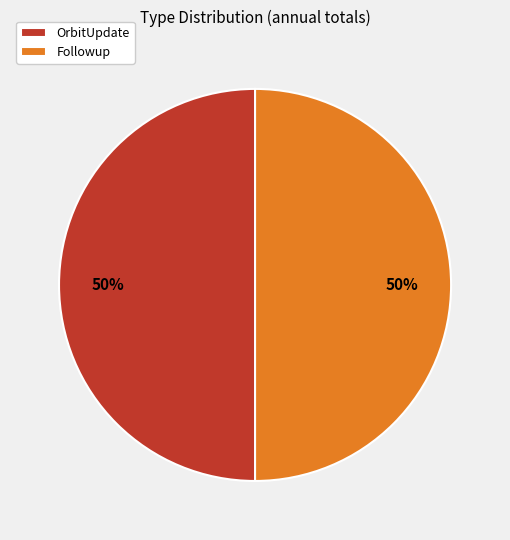

Combined, do Followup and OrbitUpdate account for over 50%?

Yes